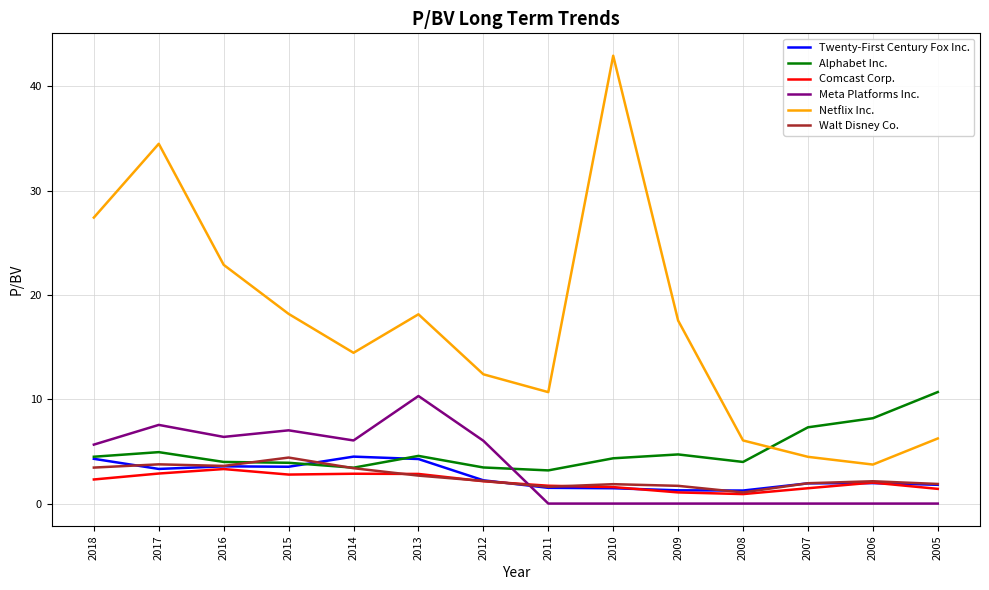

What is the average value of the Walt Disney Co. series?

2.5